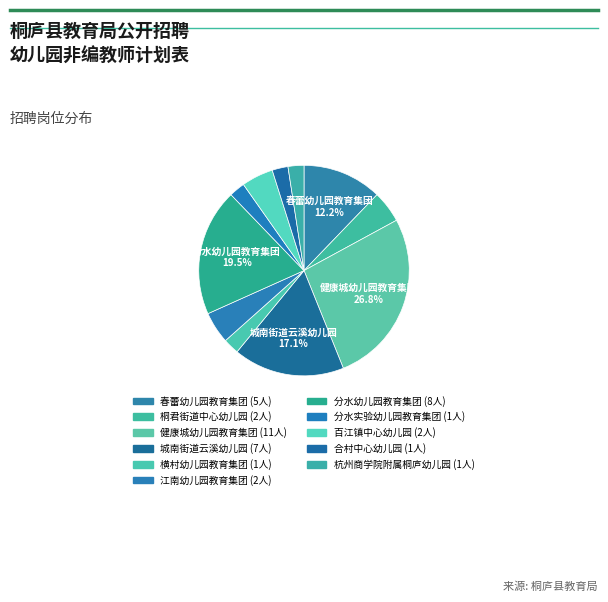

How many segments does this pie chart have?

11